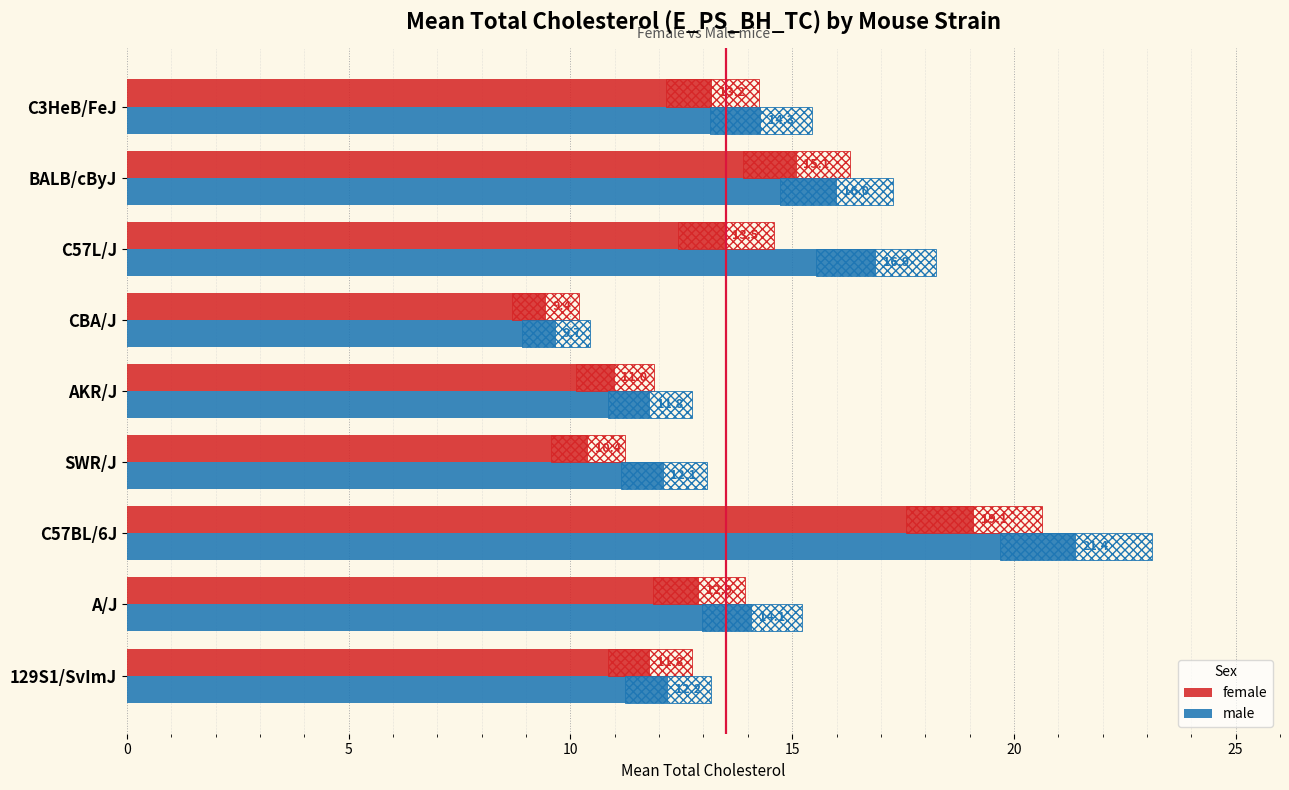

True or false: female has a value of 19.6 at A/J.

False